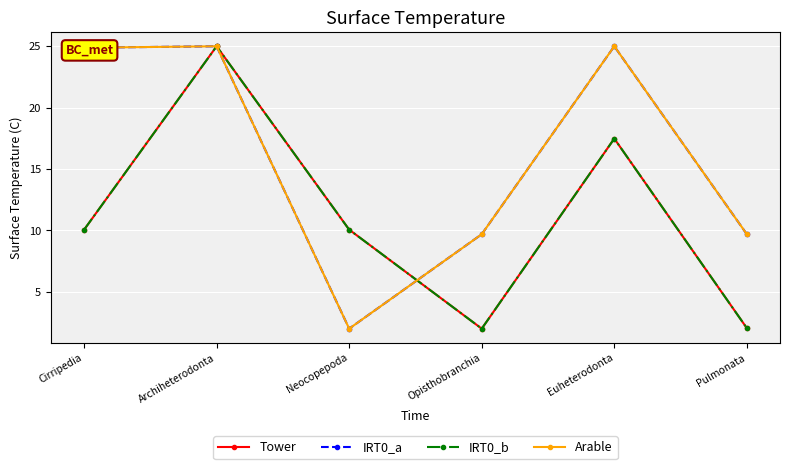

The value of Tower at Opisthobranchia is 2.0. True or false?

True